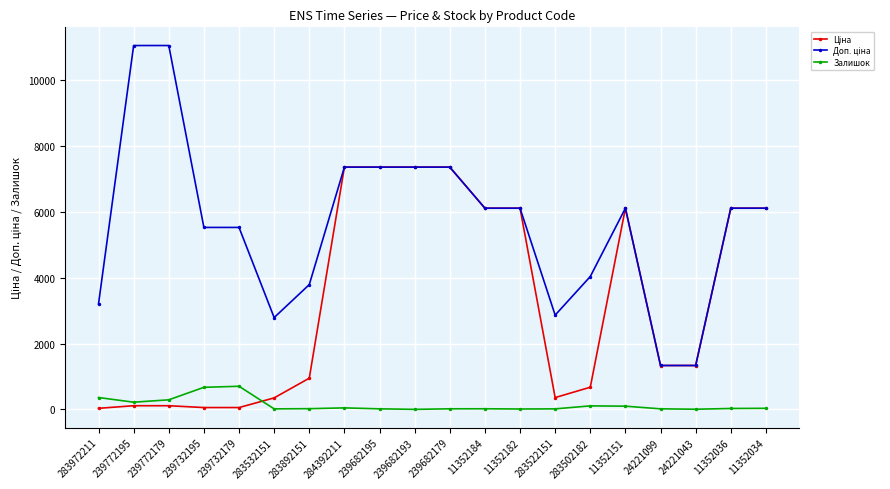

What is the highest value of the Залишок series?

702.0